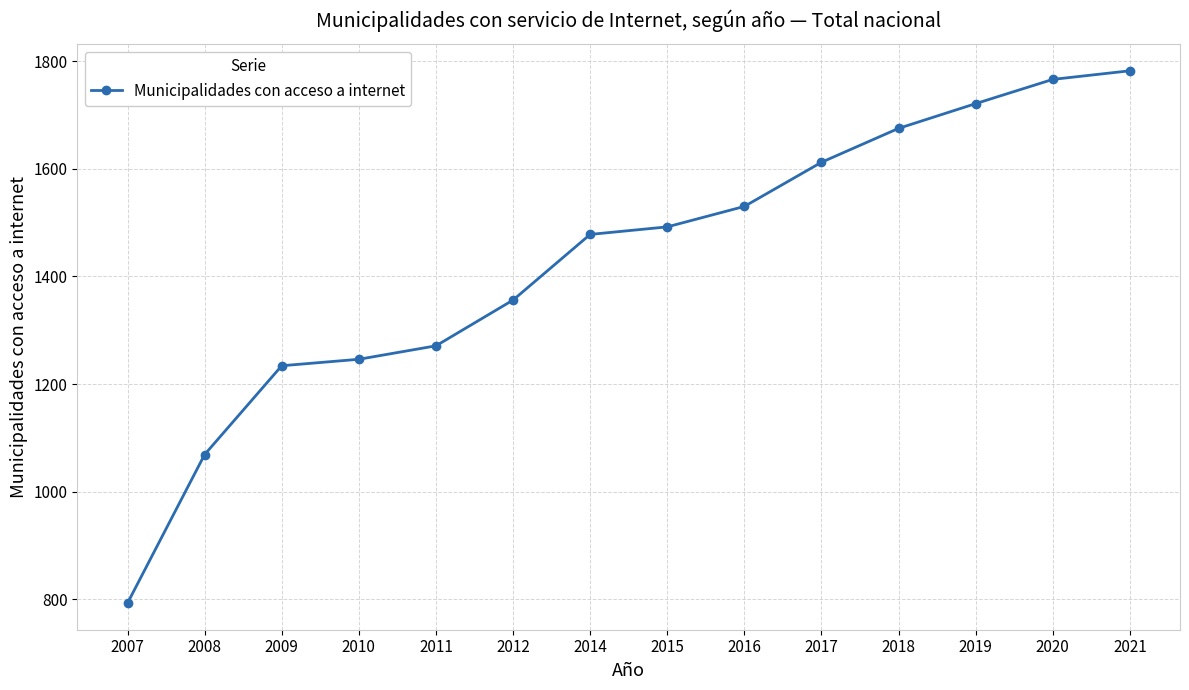

What value does the data have at 2010, to the nearest 100?

1200